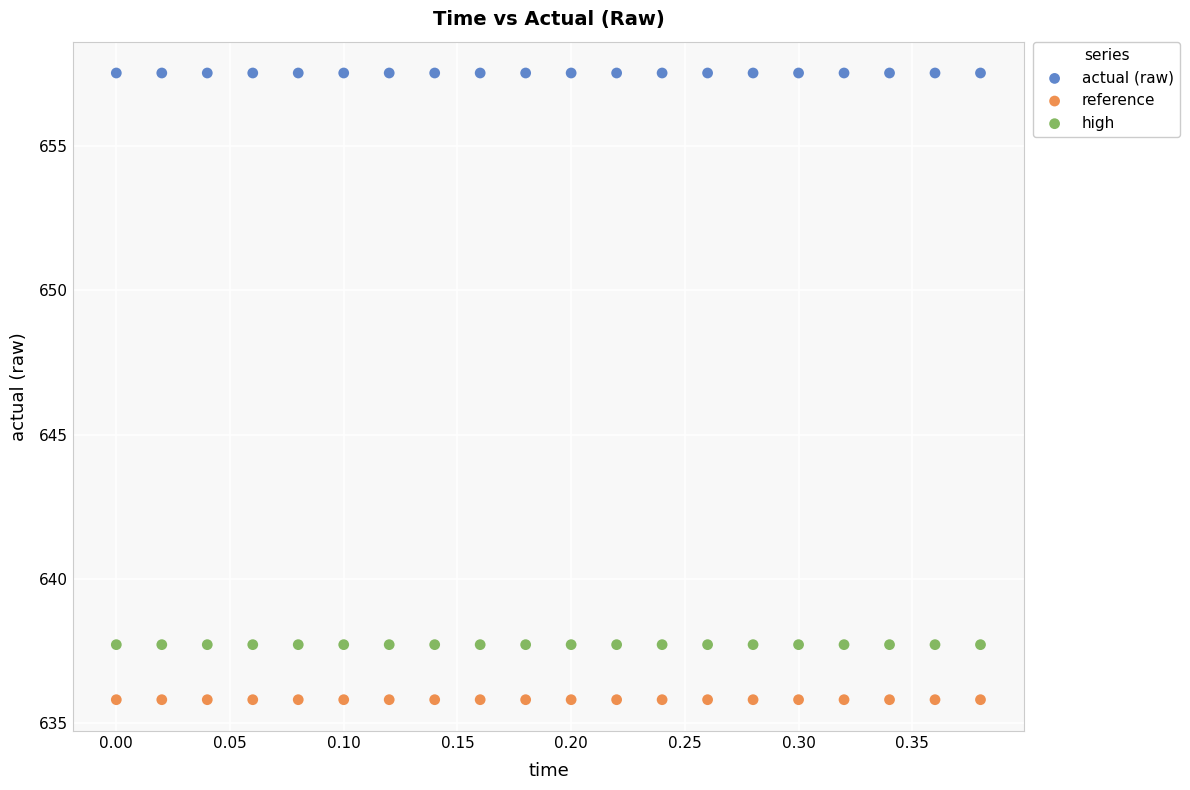

Which series contains the highest Y value?

actual (raw)